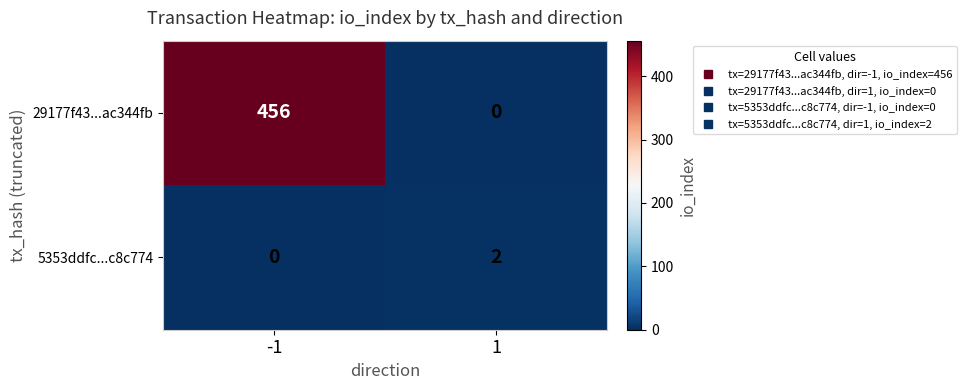

Which series changed the most between -1 and 1?

29177f43...ac344fb